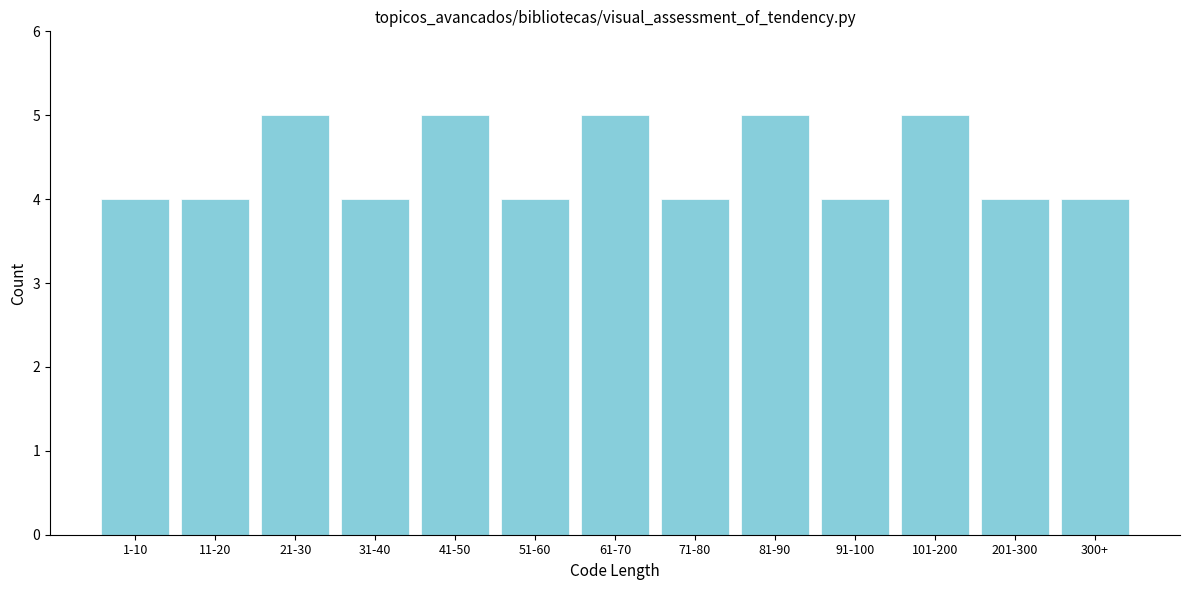

Reading left to right, list all the values displayed in this chart.

4	4	5	4	5	4	5	4	5	4	5	4	4